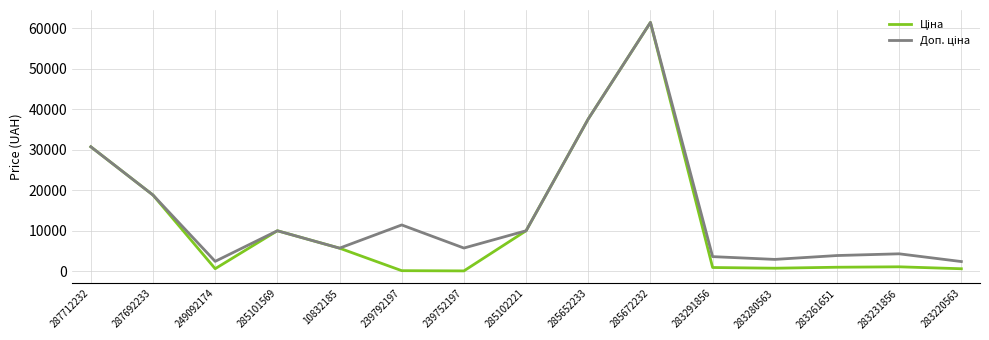

At which category is the sum across all series the highest?

285672232